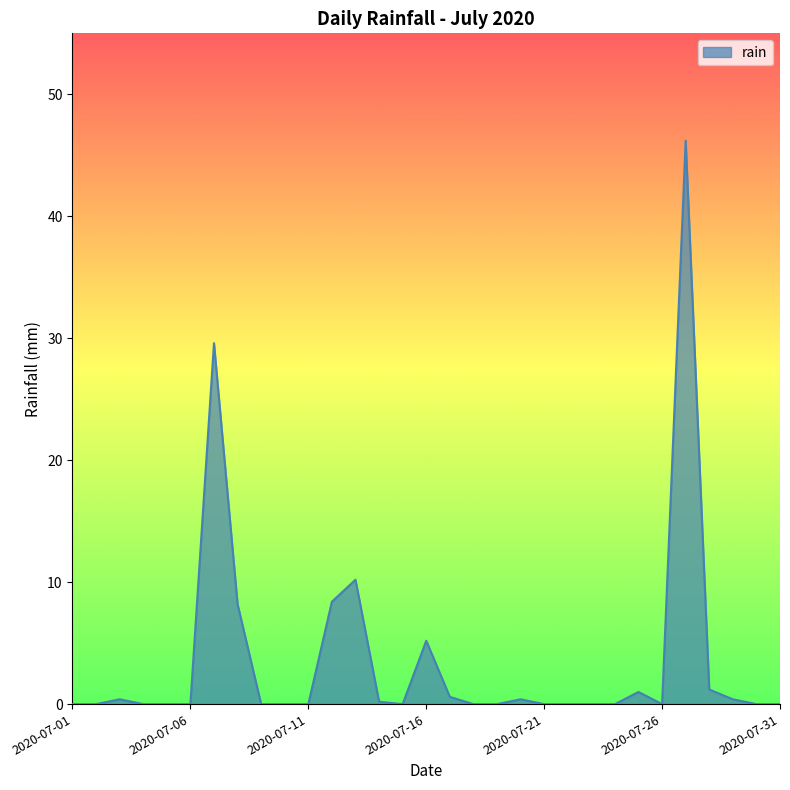

How many lines are shown in the chart?

1